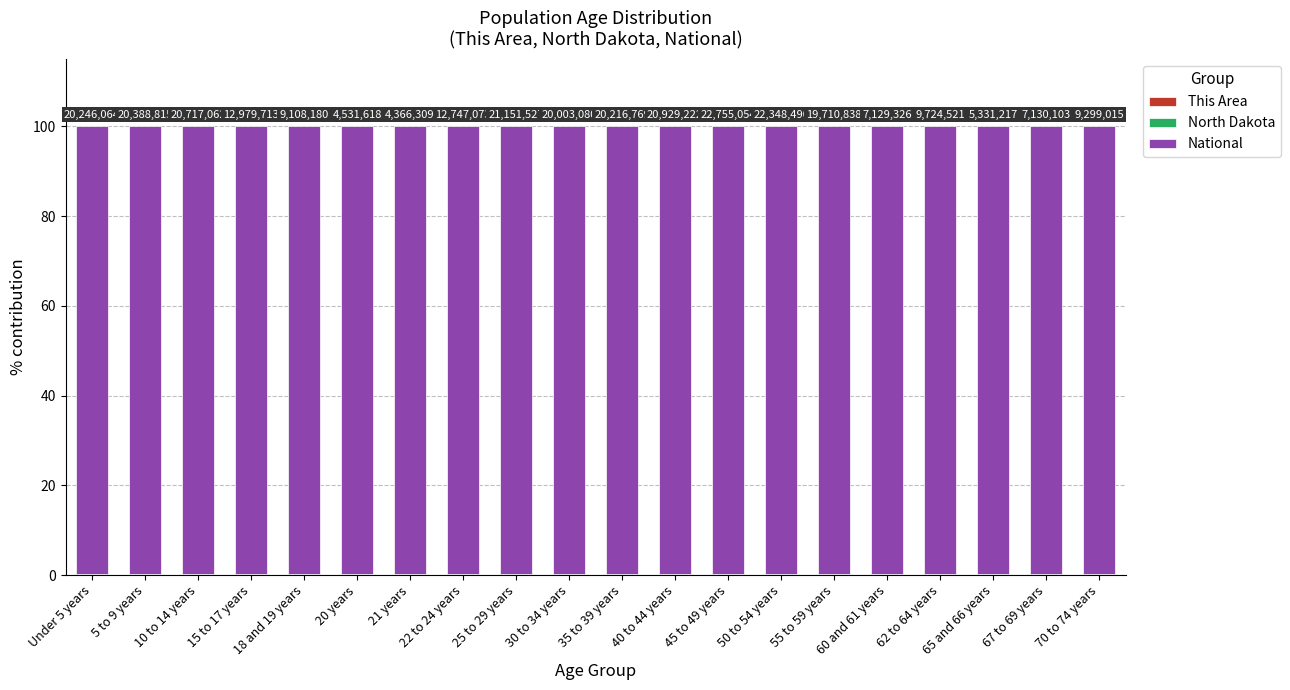

What is the sum of the National values at 30 to 34 years and 55 to 59 years?

199.6